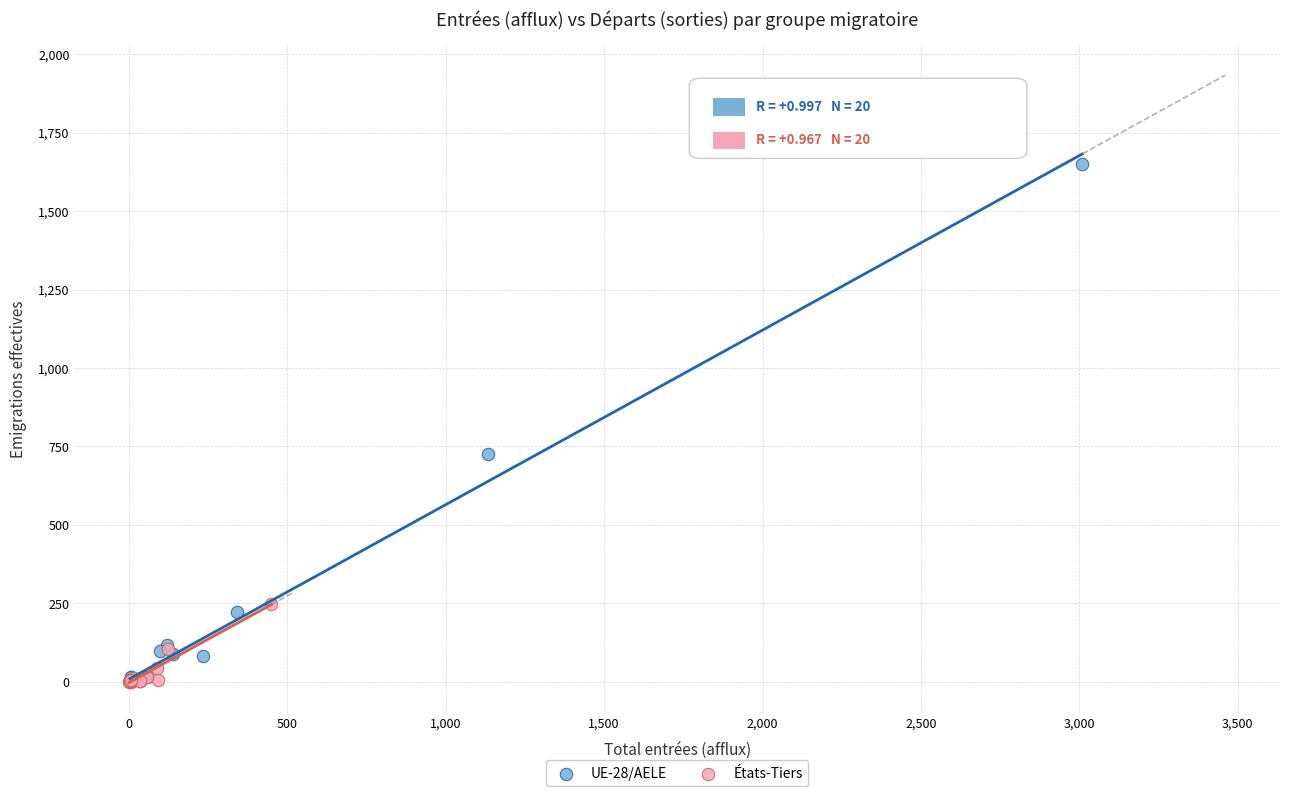

Which series contains the highest Y value?

UE-28/AELE